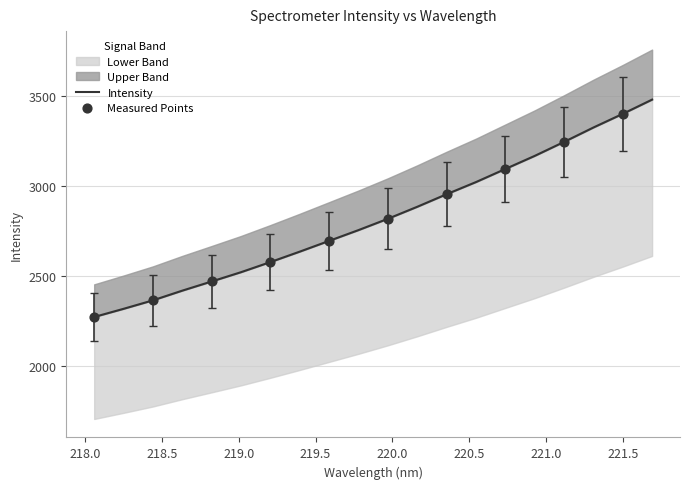

Approximately how many times larger is the value at 219.2067 compared to 220.5444?

0.9